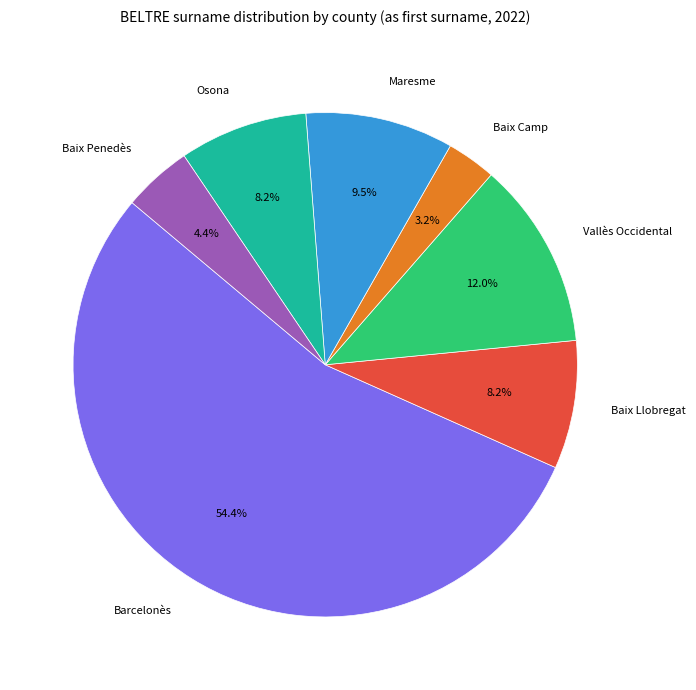

Is Barcelonès the majority of the pie?

Yes